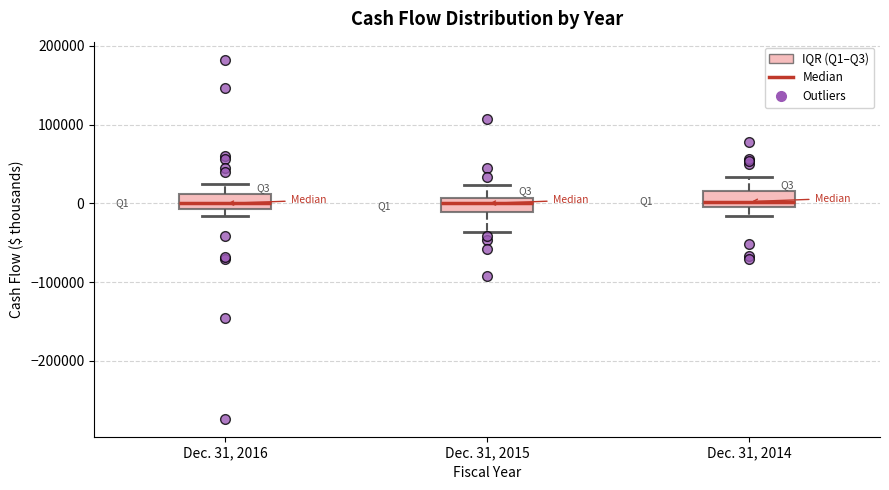

Where is the upper edge of the box for Dec. 31, 2015 on the y-axis? The values are not printed on the chart, so give them approximately, as read against the axis.

10000